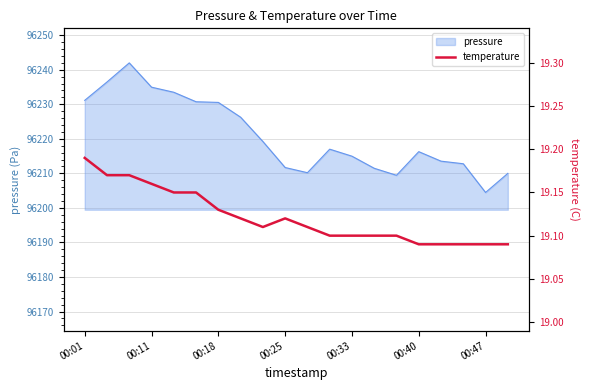

What is the minimum value for pressure?

96204.5